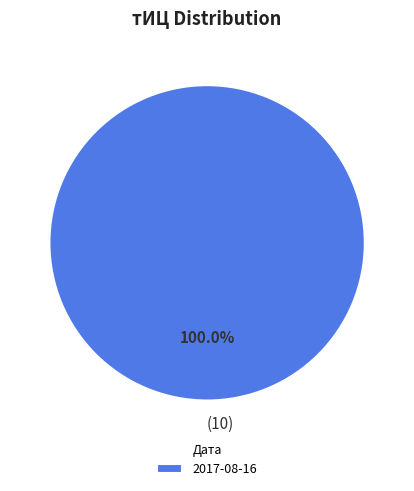

Is there a majority slice in this chart?

Yes